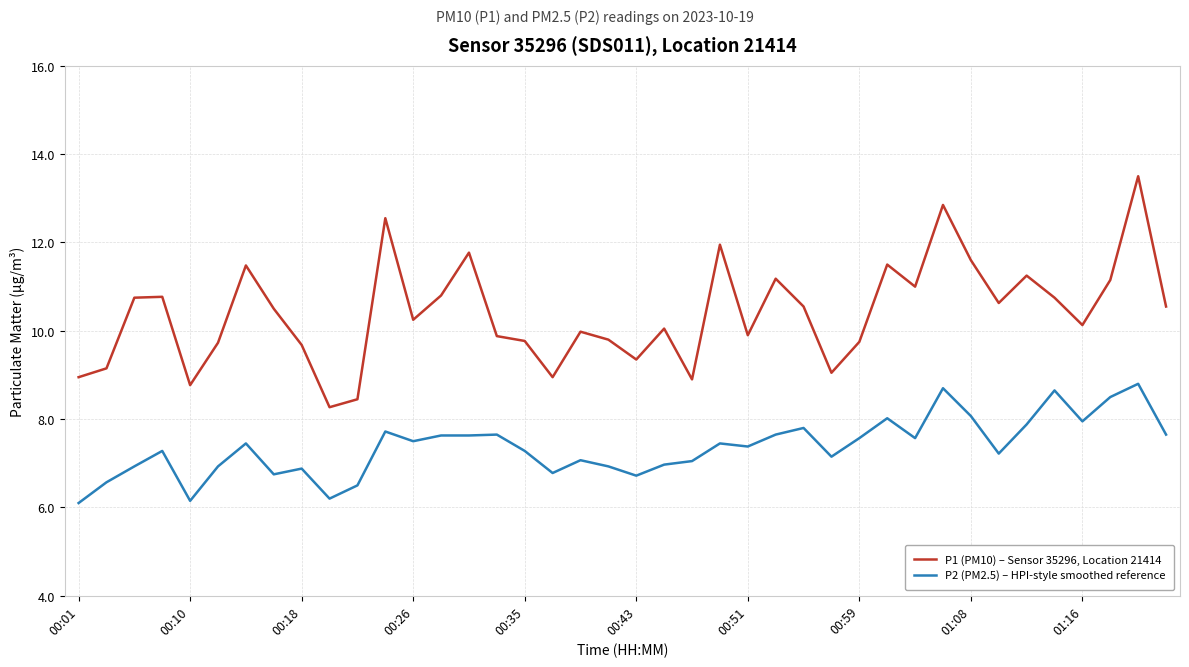

Rank the series by their average value, from highest to lowest.

P1 (PM10) – Sensor 35296, Location 21414, P2 (PM2.5) – HPI-style smoothed reference